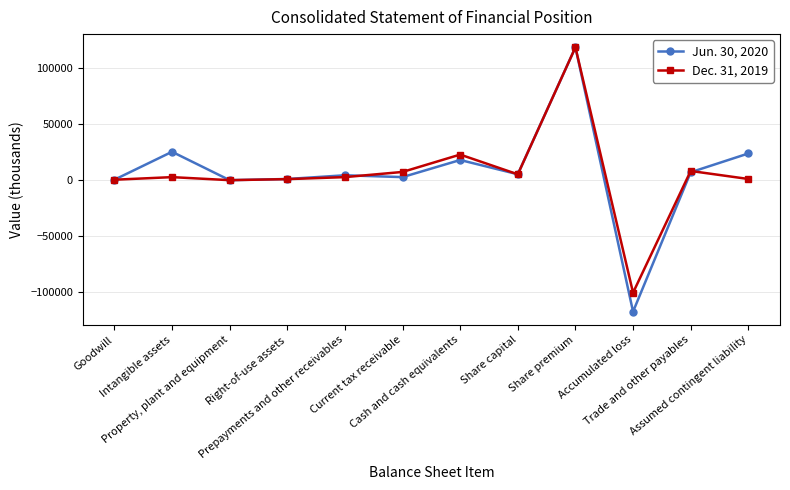

Rank the series by their average value, from highest to lowest.

Jun. 30, 2020, Dec. 31, 2019